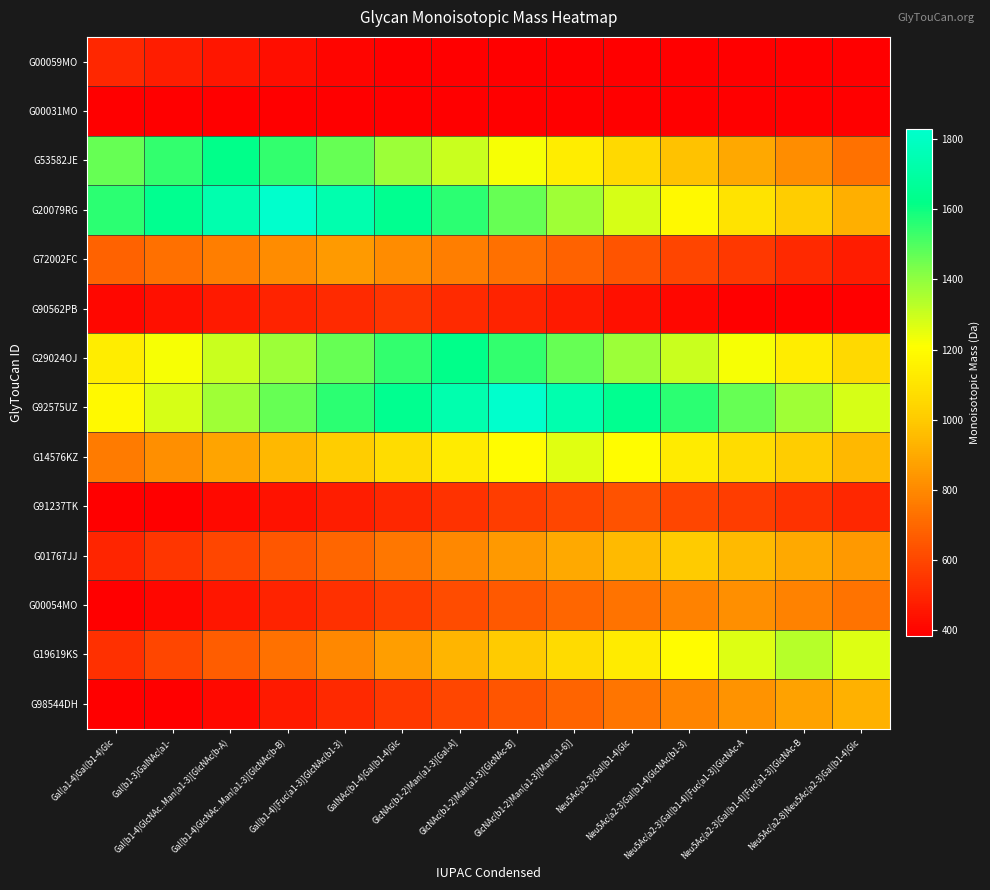

What is the greatest value displayed?

1827.7